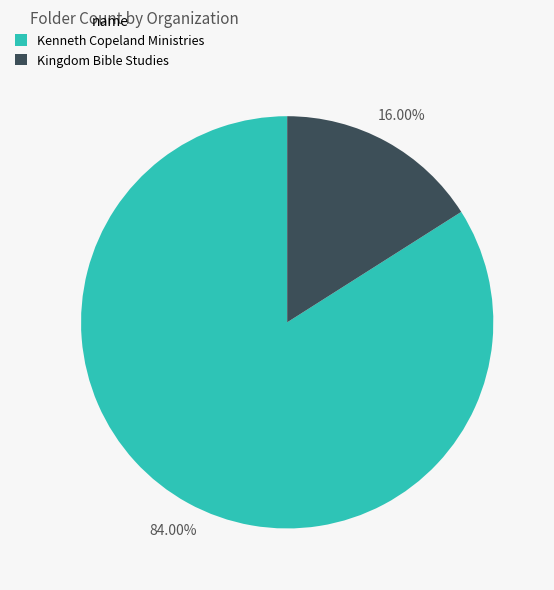

Is it true that Kingdom Bible Studies is 16% of the pie?

True